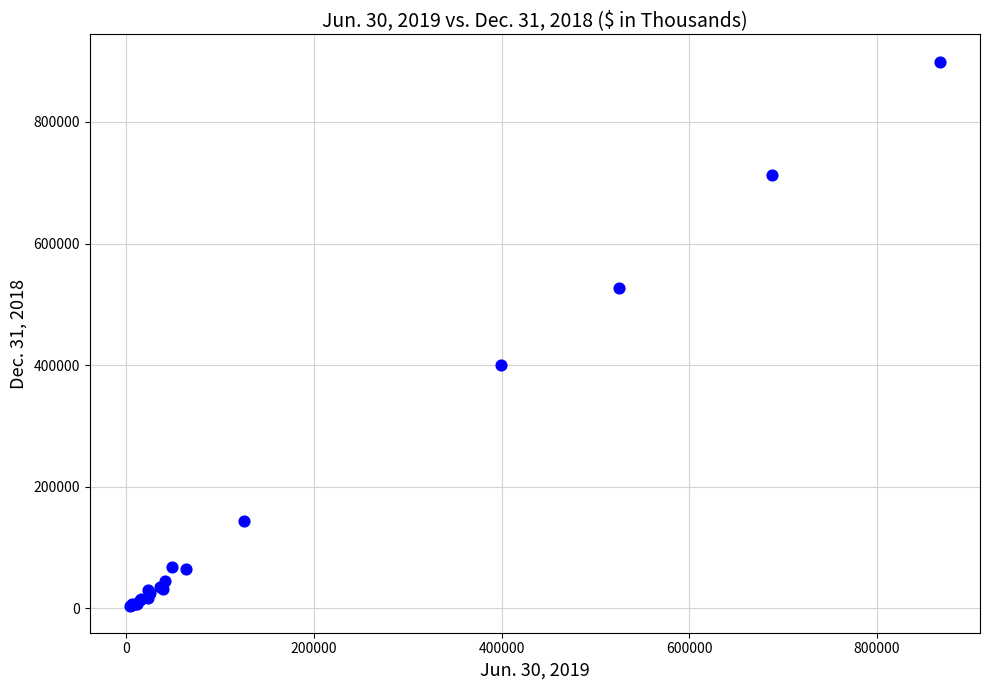

What Y value in the scatter plot is closest to 452051?

400309